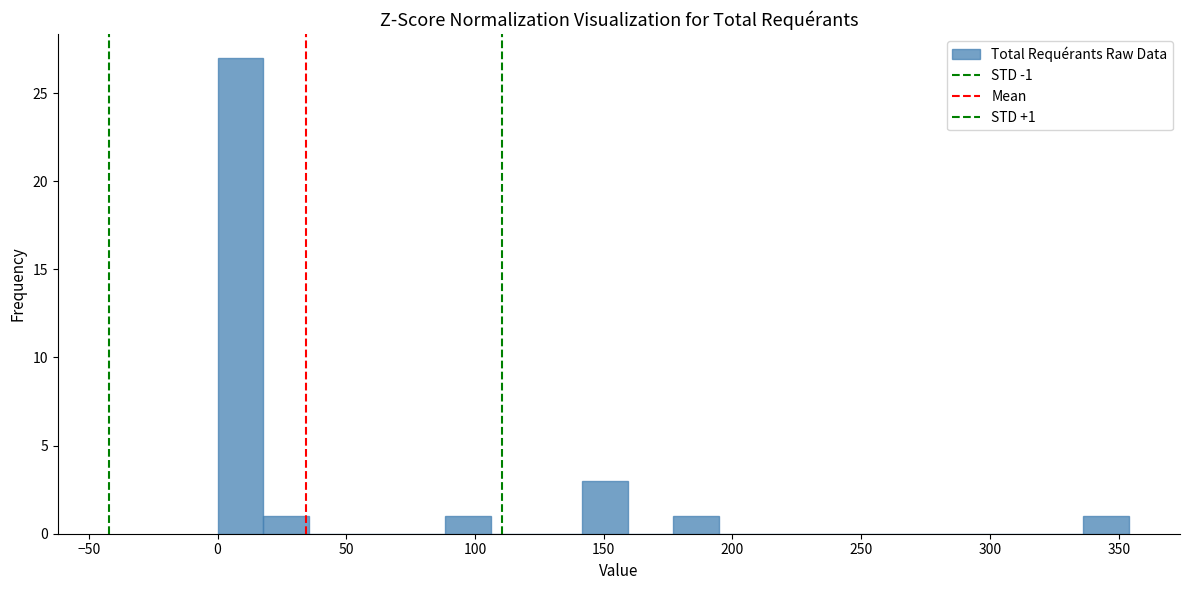

Read against the x-axis, roughly where is the centre of the tallest bar?

10